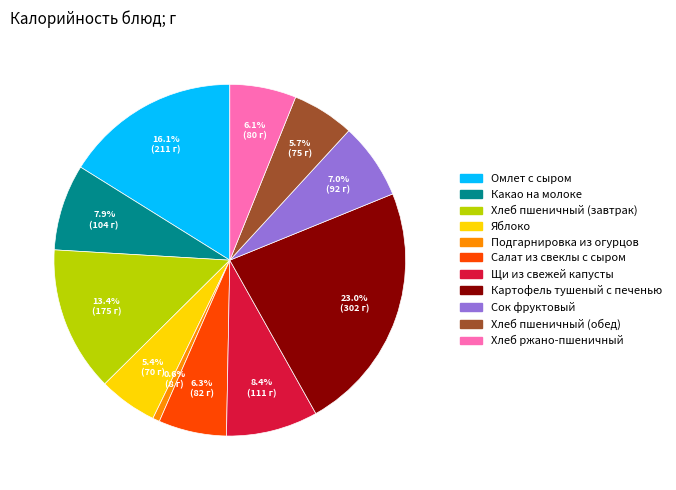

How many segments does this pie chart have?

11